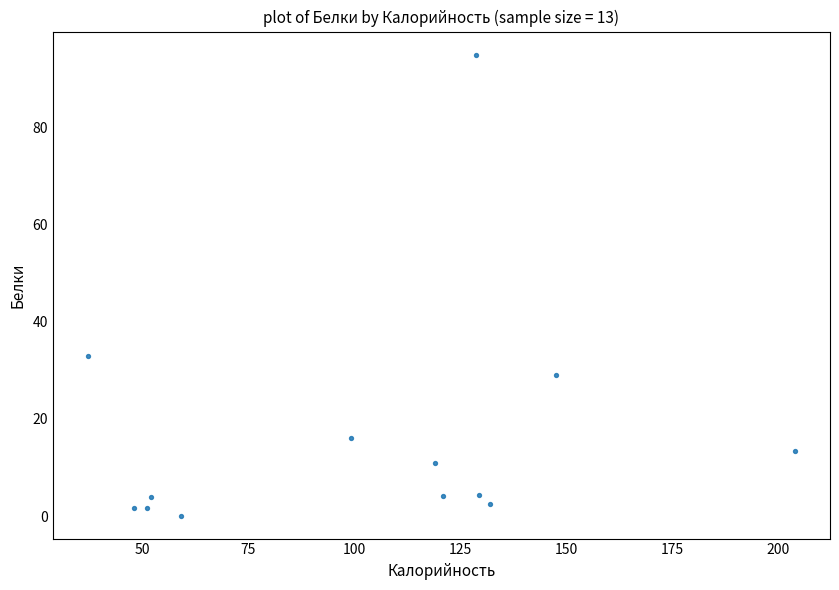

What is the range of X values (max minus min)?

166.9